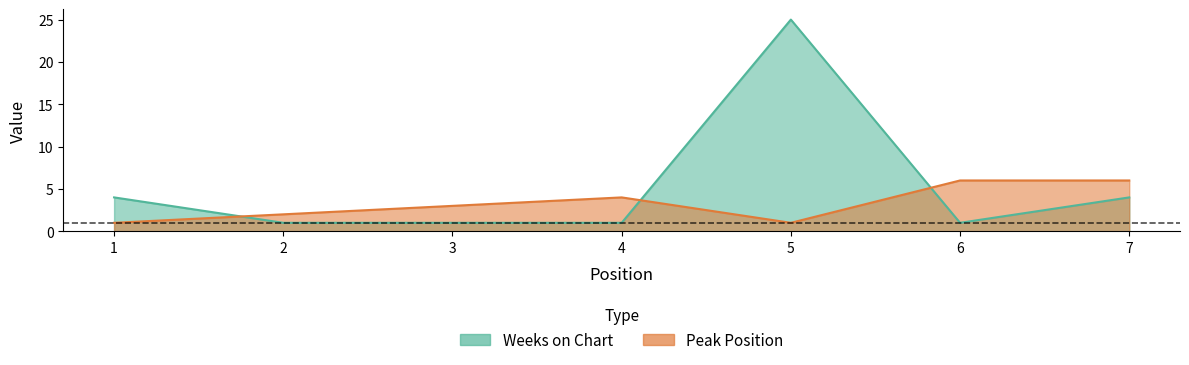

Which series has the widest spread of values?

Weeks on Chart